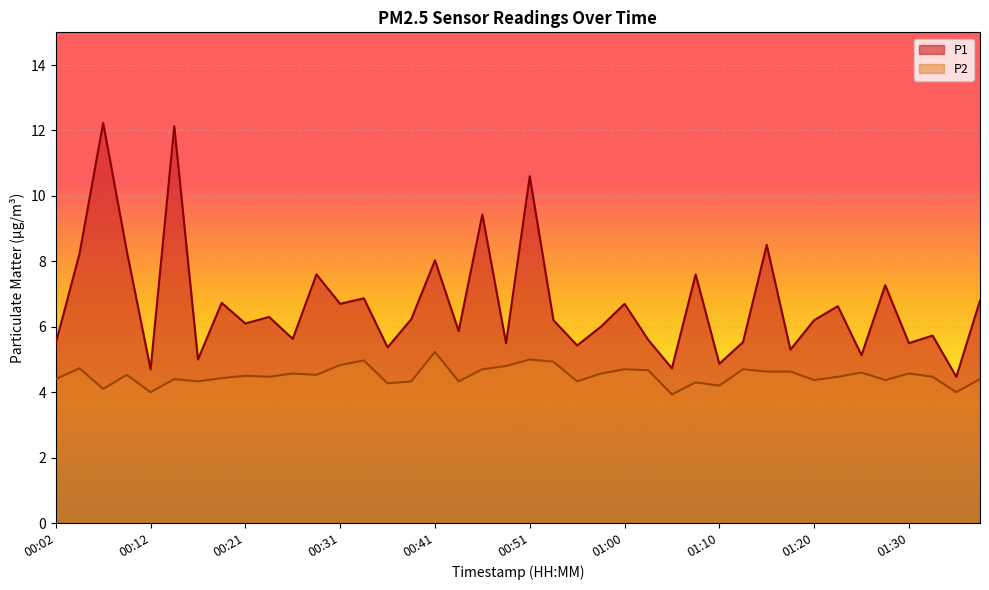

True or false: P2 and P1 cross at least once.

False